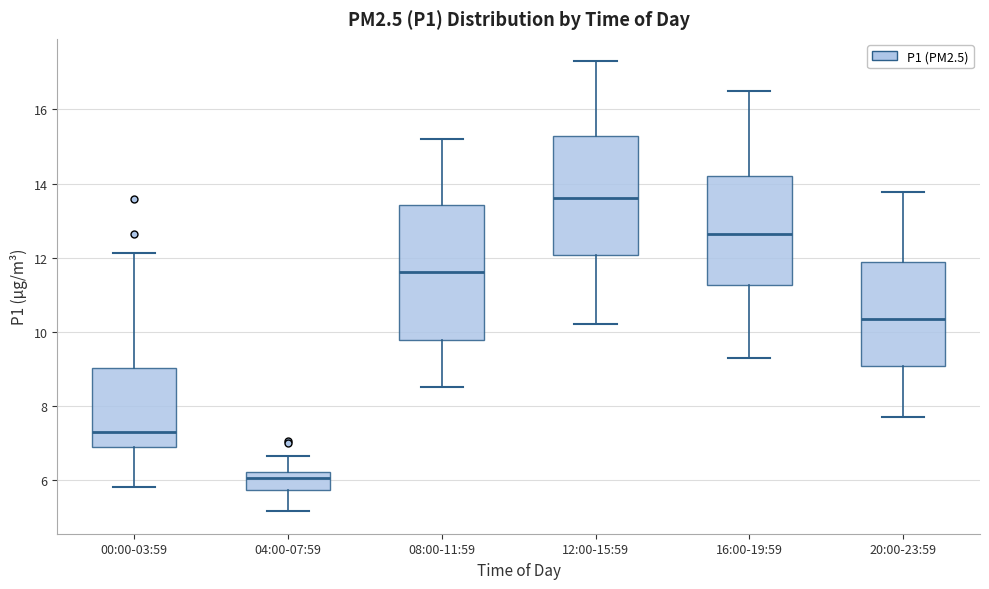

Which box is the tallest, from its lower edge to its upper edge?

08:00-11:59